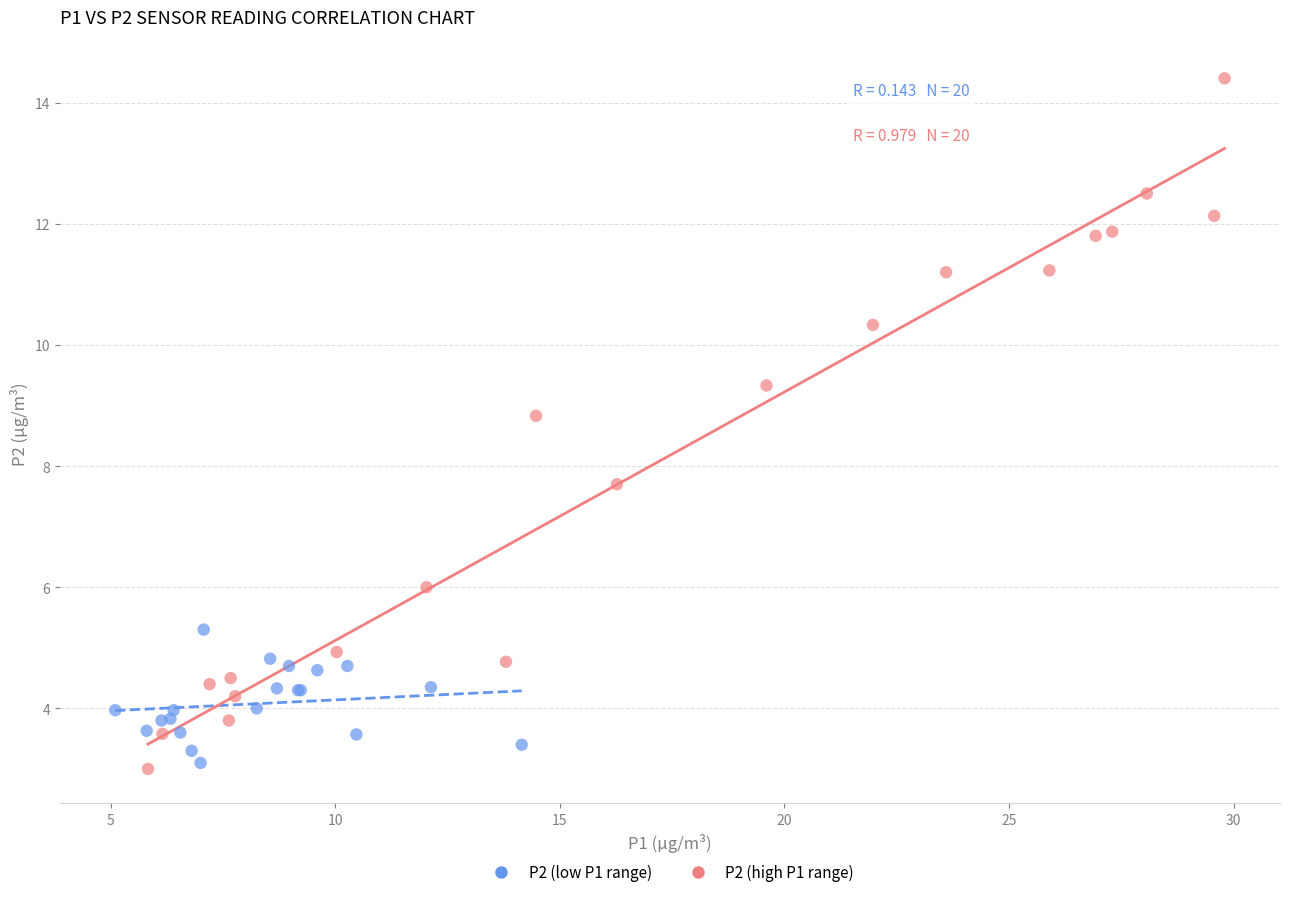

Which series reaches the maximum Y coordinate?

P2 (high P1 range)